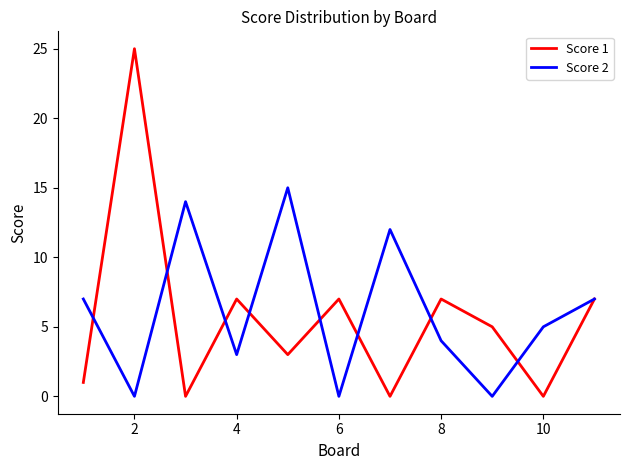

True or false: Score 2 and Score 1 intersect in this chart.

True